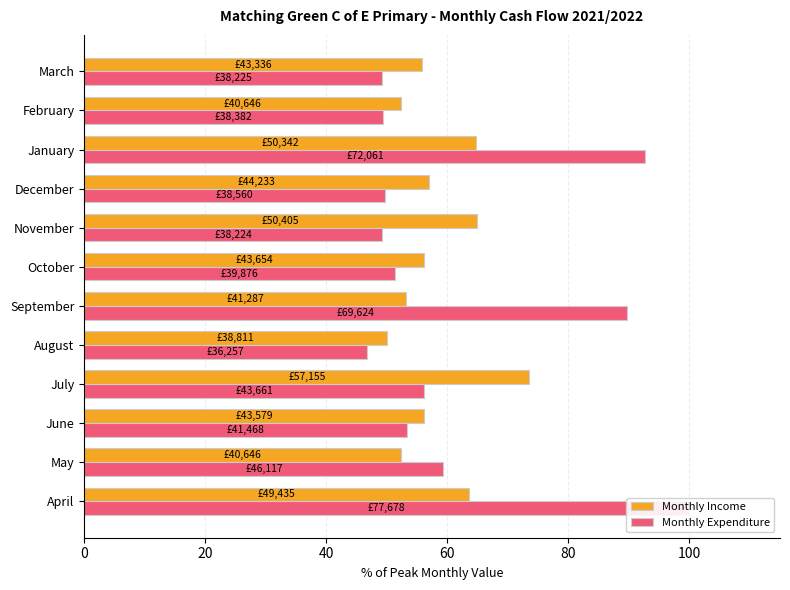

What is the total value across all series at December?

106.6